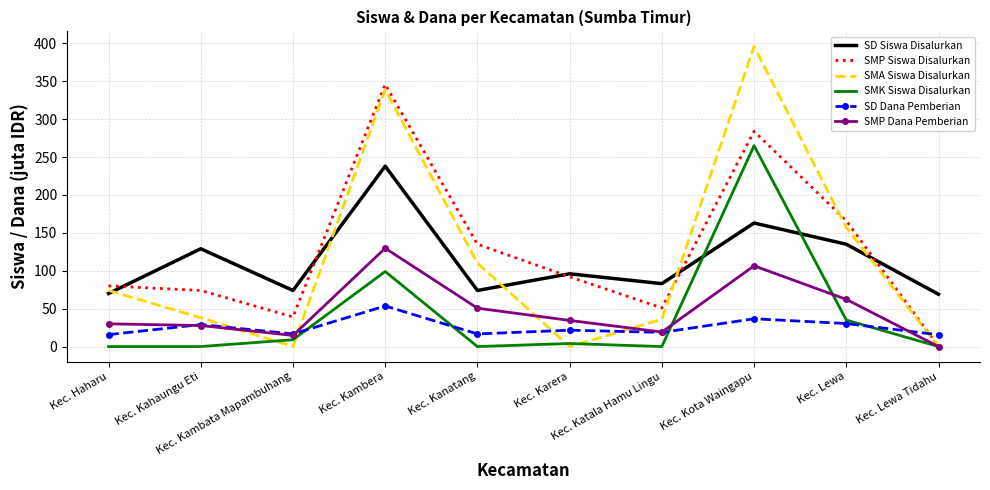

What is the highest value of the SMP Dana Pemberian series?

129.8